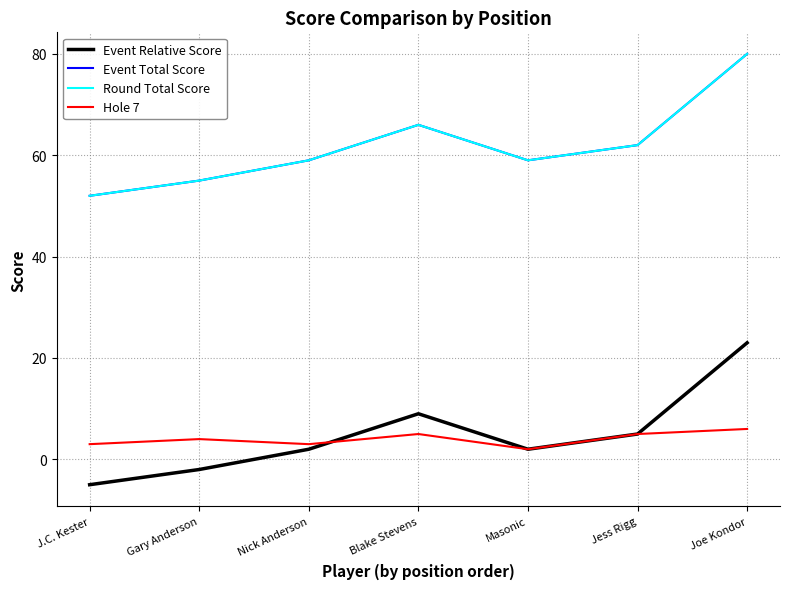

Reading right to left, list all the values displayed in this chart.

Event Relative Score: Joe Kondor=23	Jess Rigg=5	Masonic=2	Blake Stevens=9	Nick Anderson=2	Gary Anderson=-2	J.C. Kester=-5
Event Total Score: Joe Kondor=80	Jess Rigg=62	Masonic=59	Blake Stevens=66	Nick Anderson=59	Gary Anderson=55	J.C. Kester=52
Round Total Score: Joe Kondor=80	Jess Rigg=62	Masonic=59	Blake Stevens=66	Nick Anderson=59	Gary Anderson=55	J.C. Kester=52
Hole 7: Joe Kondor=6	Jess Rigg=5	Masonic=2	Blake Stevens=5	Nick Anderson=3	Gary Anderson=4	J.C. Kester=3